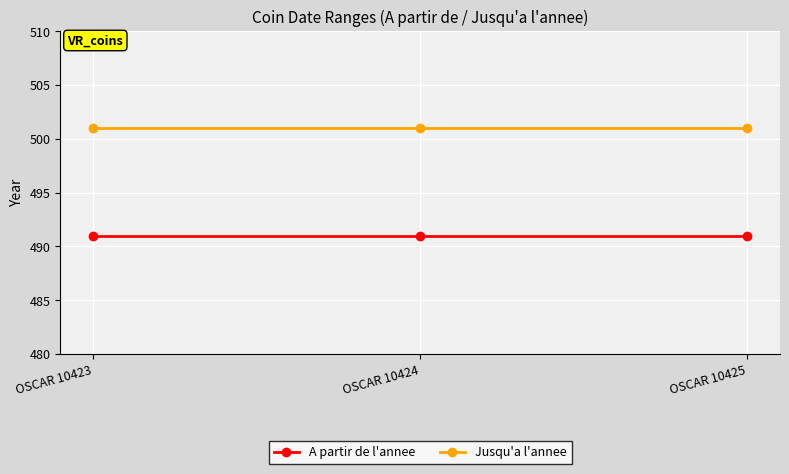

True or false: Jusqu'a l'annee has a value of 501 at OSCAR 10424.

True